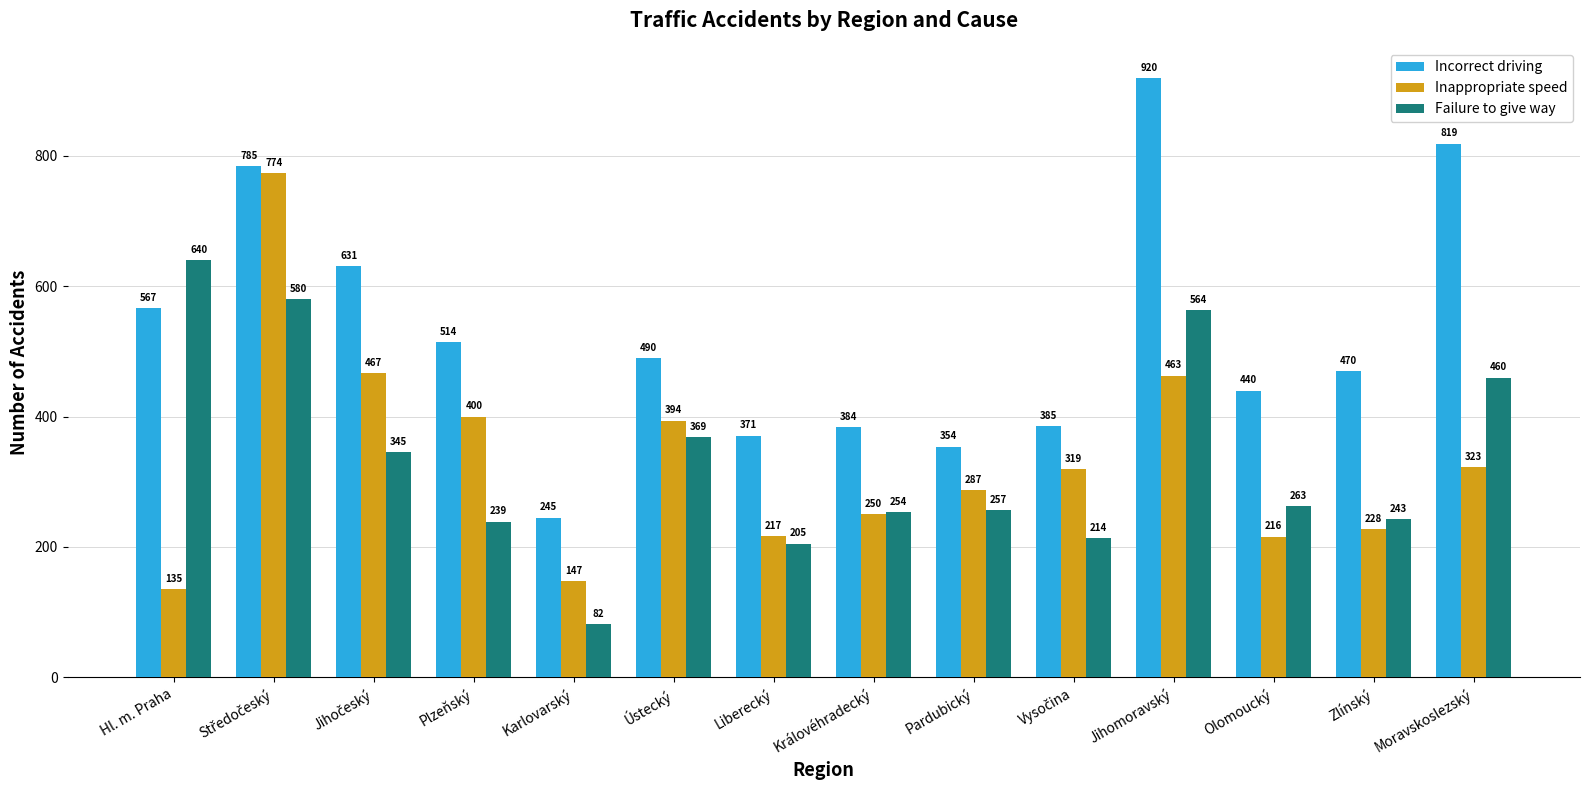

What is the label of the 14th bar from the left?

Moravskoslezský